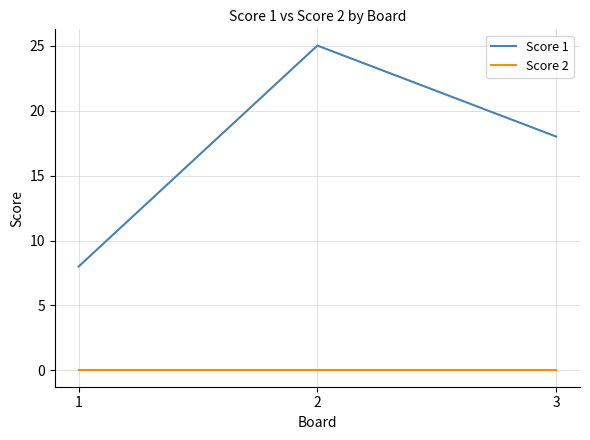

Is the value of Score 2 at 2 greater than the value of Score 1 at 3?

No